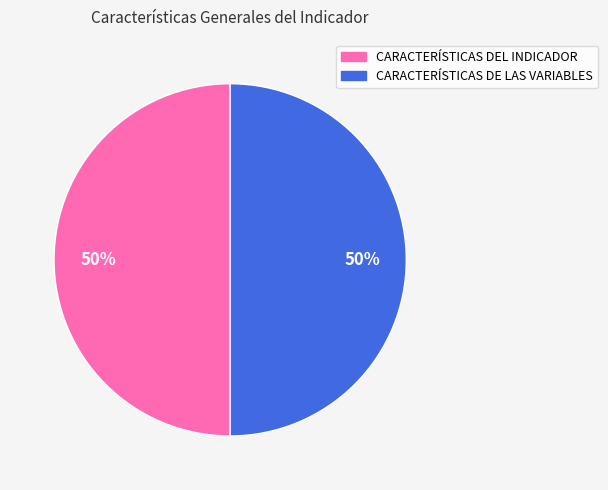

To the nearest percent, what is the average slice percentage?

50%